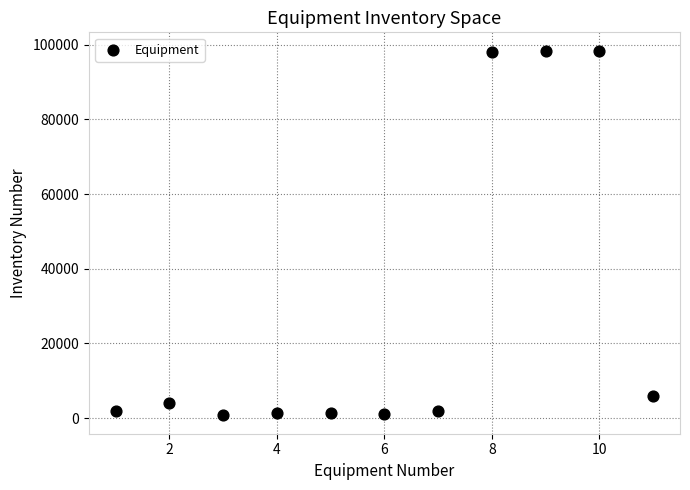

What Y value in the scatter plot is closest to 49562?

6052